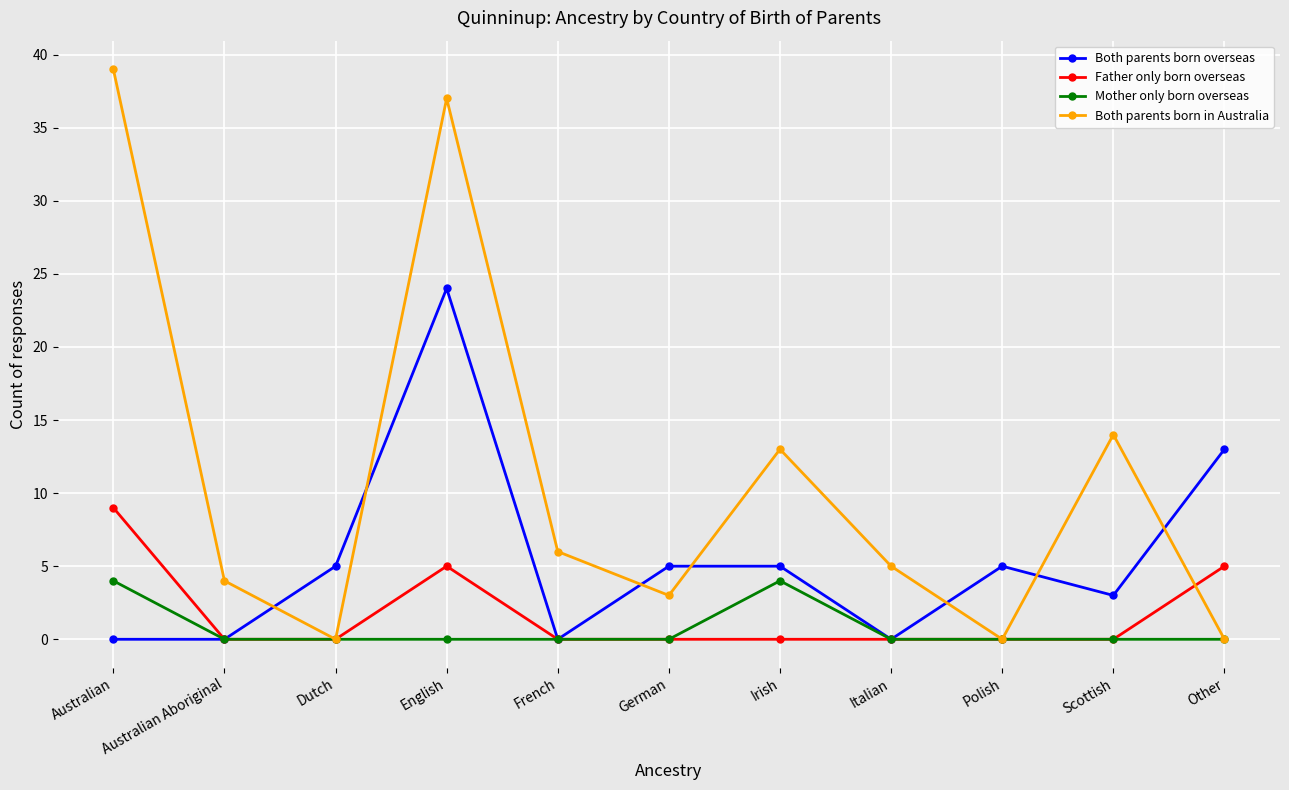

What is the label of the 5th point from the left?

French